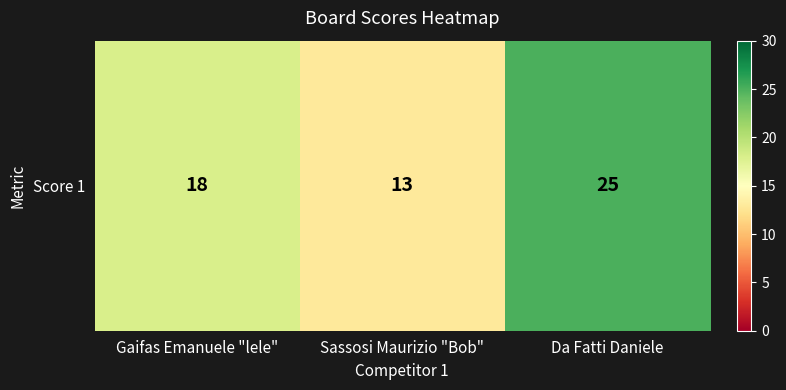

What is the ratio of the value at Da Fatti Daniele to the value at Gaifas Emanuele "lele"?

1.4